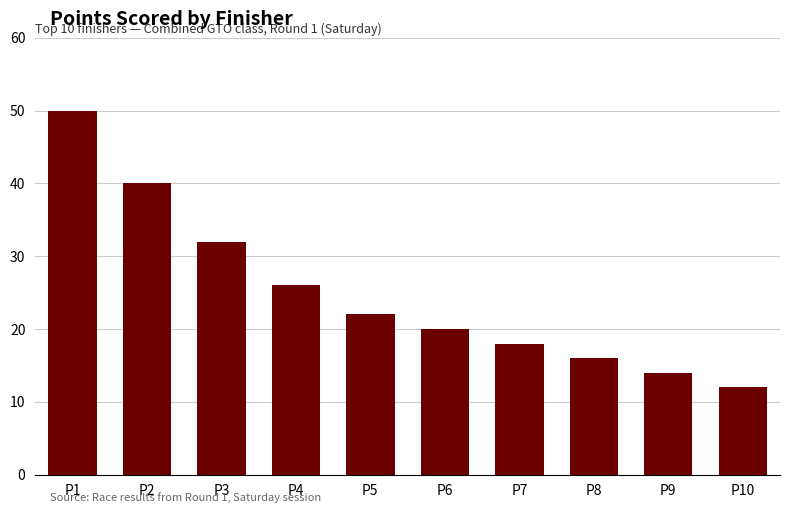

Rank the categories by value from highest to lowest.

P1, P2, P3, P4, P5, P6, P7, P8, P9, P10